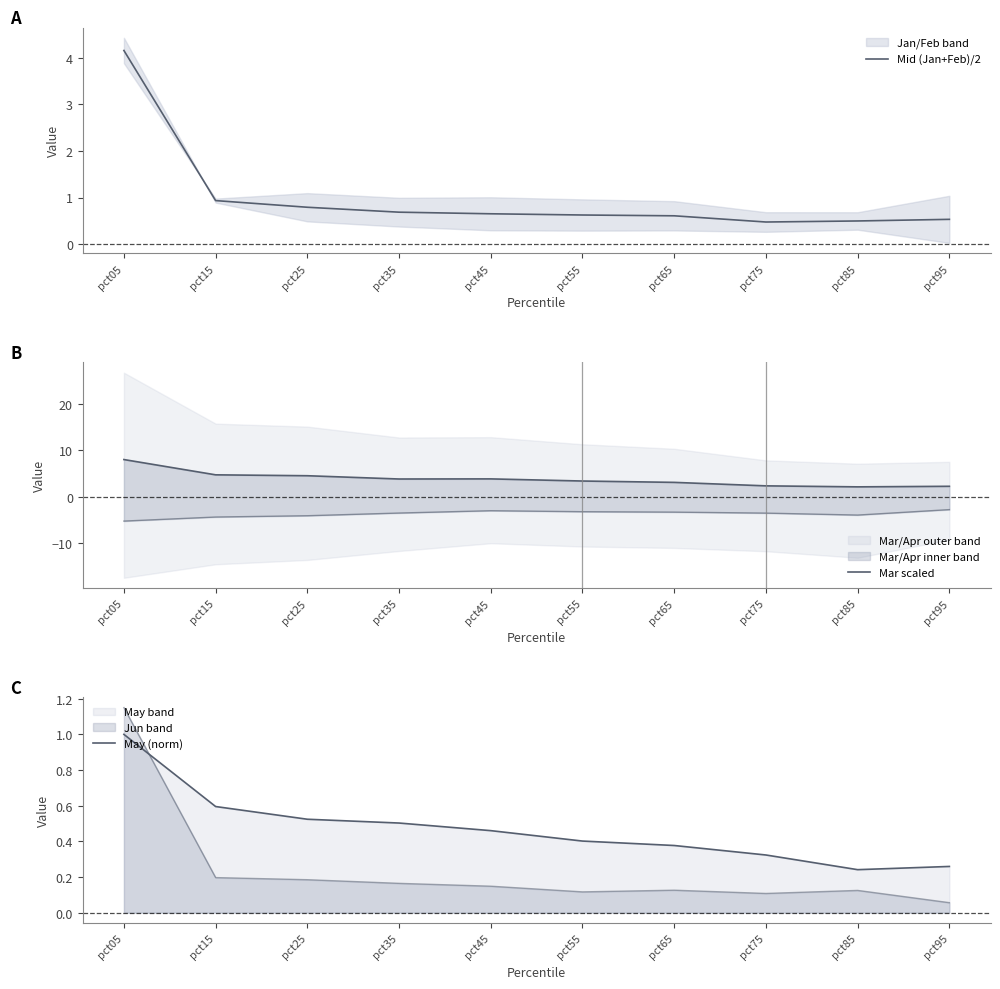

Which category has the lowest value in the Mid (Jan+Feb)/2 series?

pct75